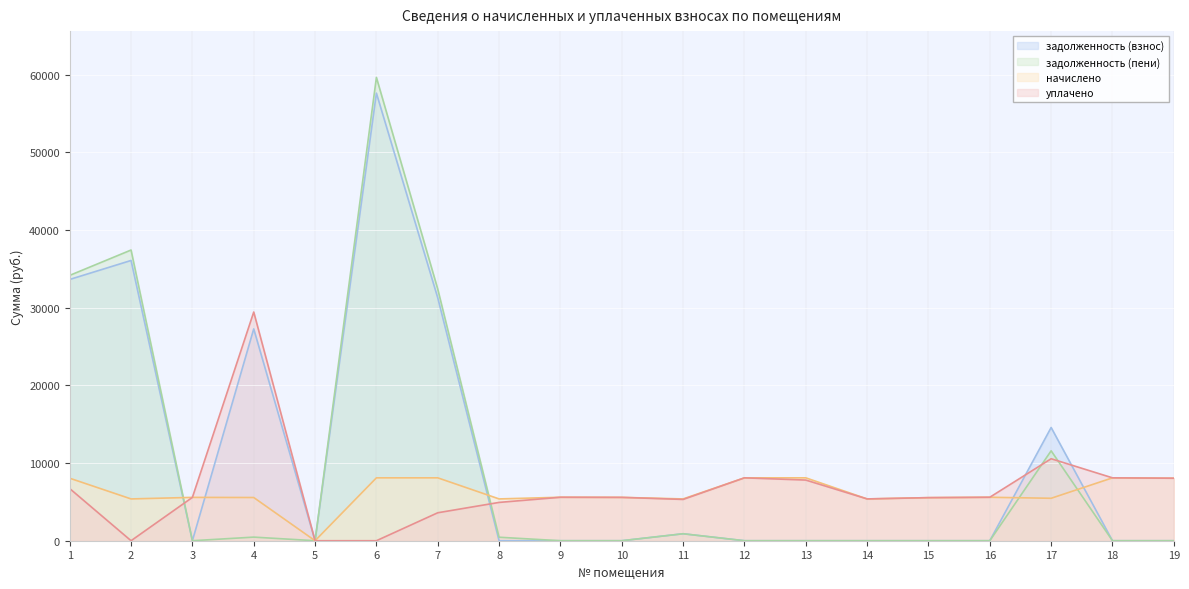

Where is the first local maximum for уплачено?

4